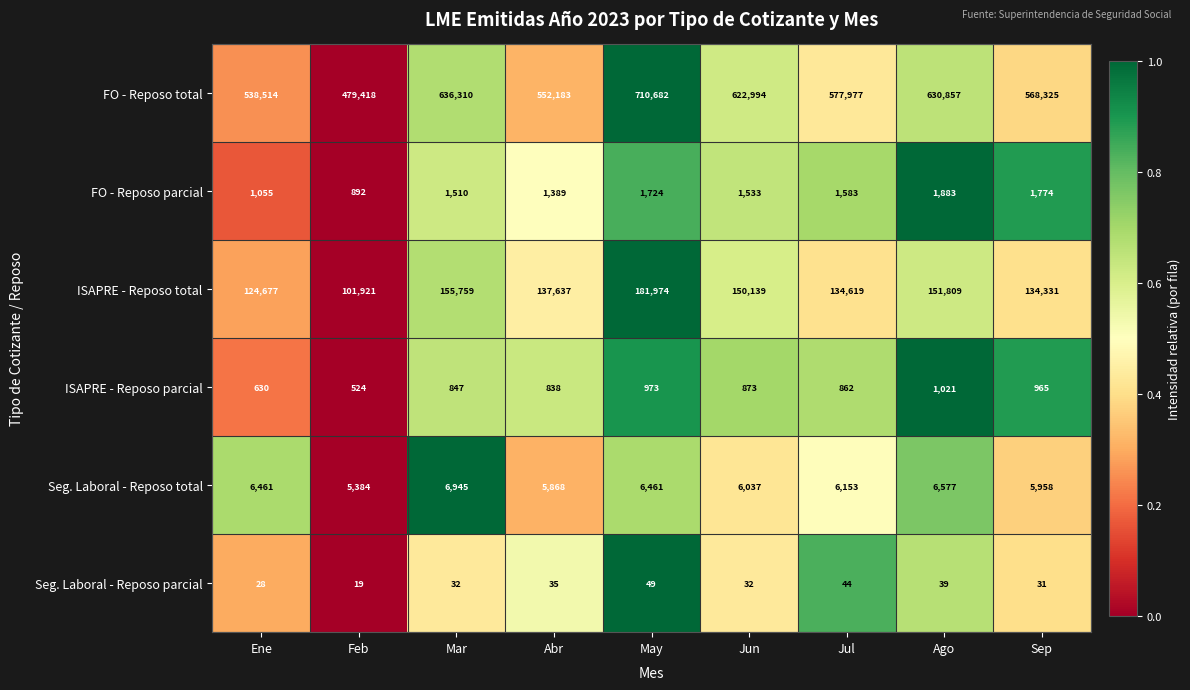

The ISAPRE - Reposo parcial series shows 398 at Abr. True or false?

False